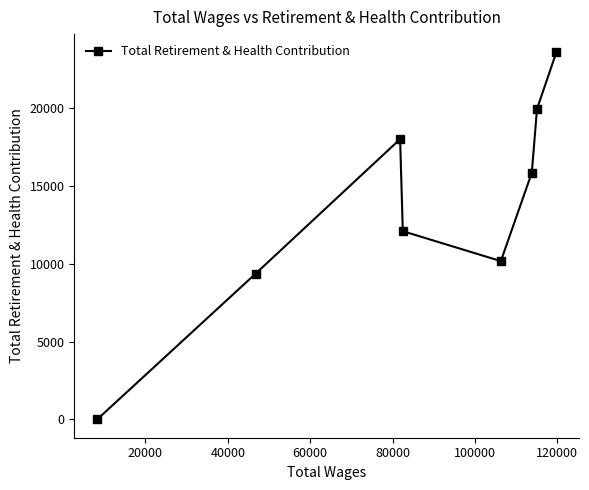

What is the maximum value shown in the chart?

23595